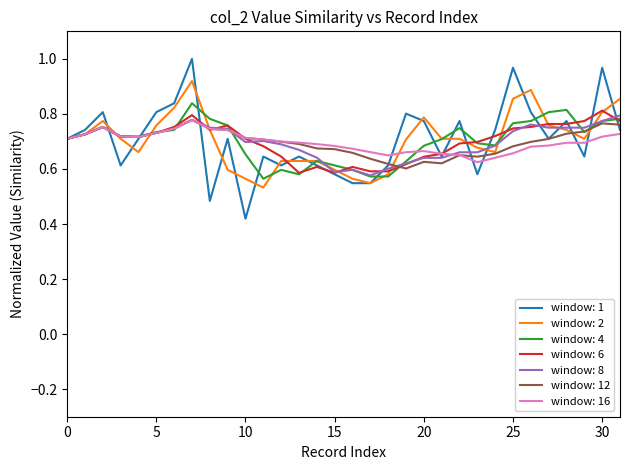

Does the chart display data point markers on the line(s)?

No